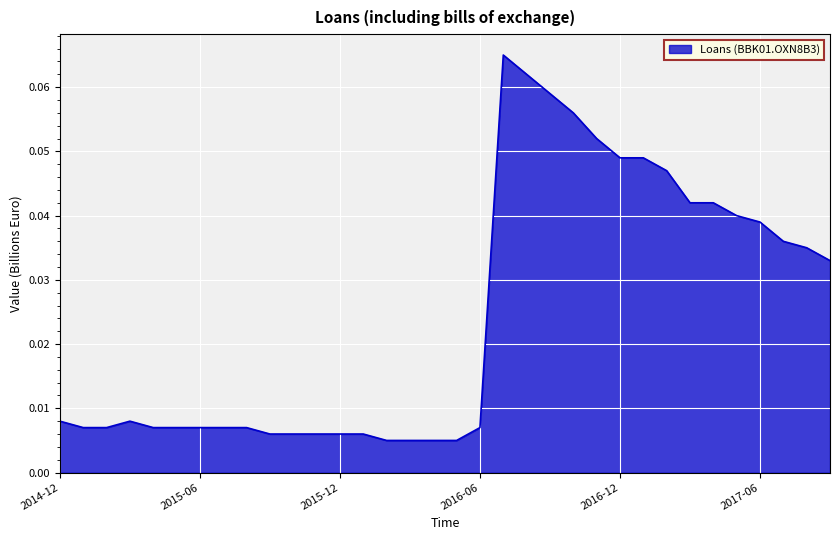

Reading left to right, what are all the values shown in this chart?

0.0	0.0	0.0	0.0	0.0	0.0	0.0	0.0	0.0	0.0	0.0	0.0	0.0	0.0	0.0	0.0	0.0	0.0	0.0	0.1	0.1	0.1	0.1	0.1	0.0	0.0	0.0	0.0	0.0	0.0	0.0	0.0	0.0	0.0